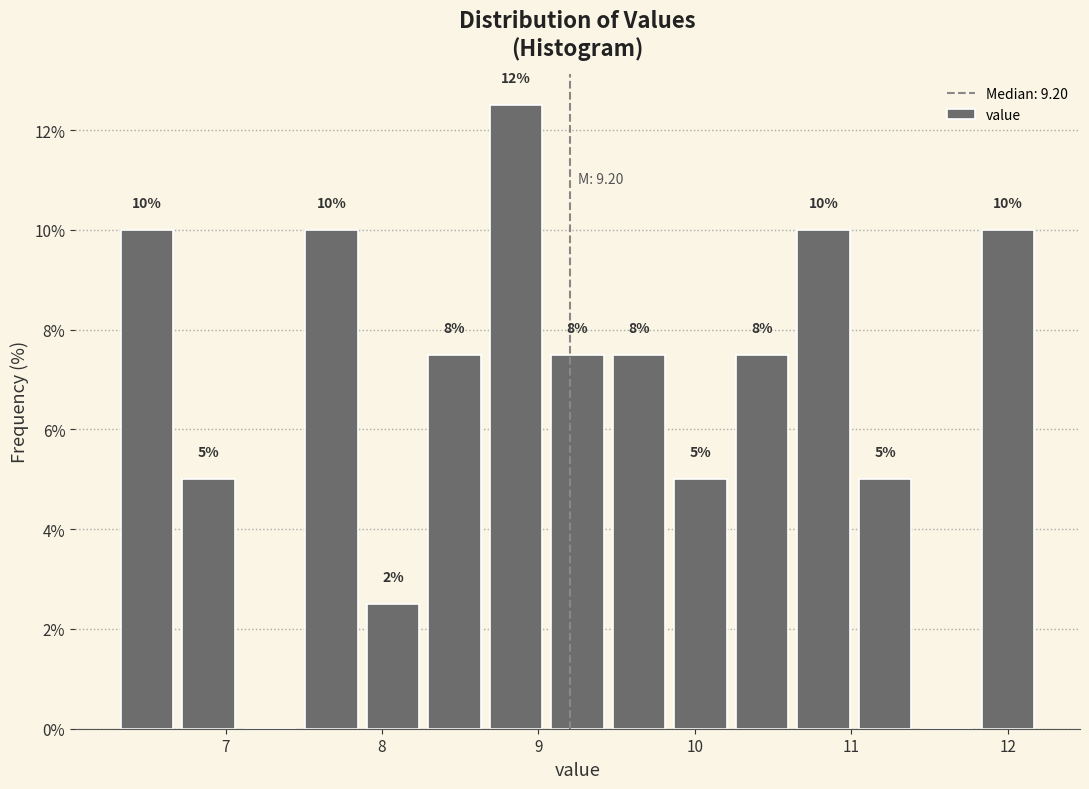

Around what value on the x-axis is the tallest bar? Give the approximate position of its centre, as read against the axis.

8.9